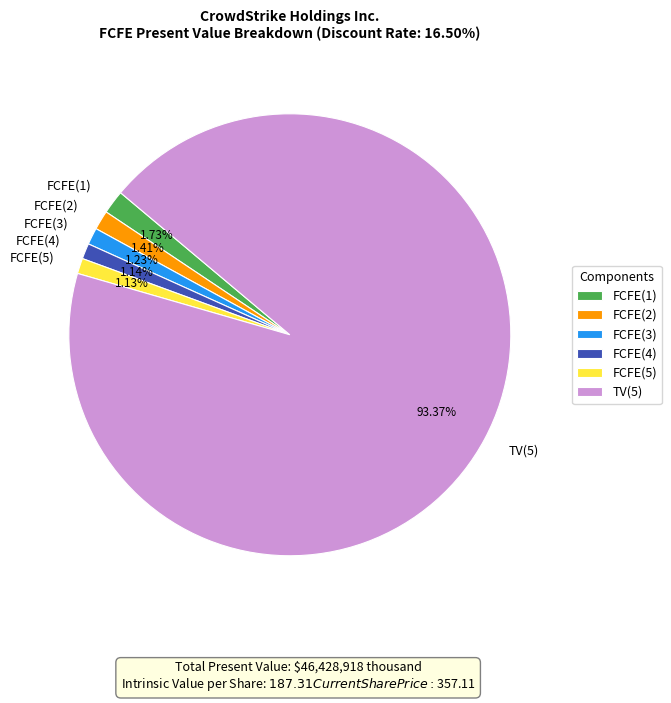

Between FCFE(2) and TV(5), which is larger?

TV(5)